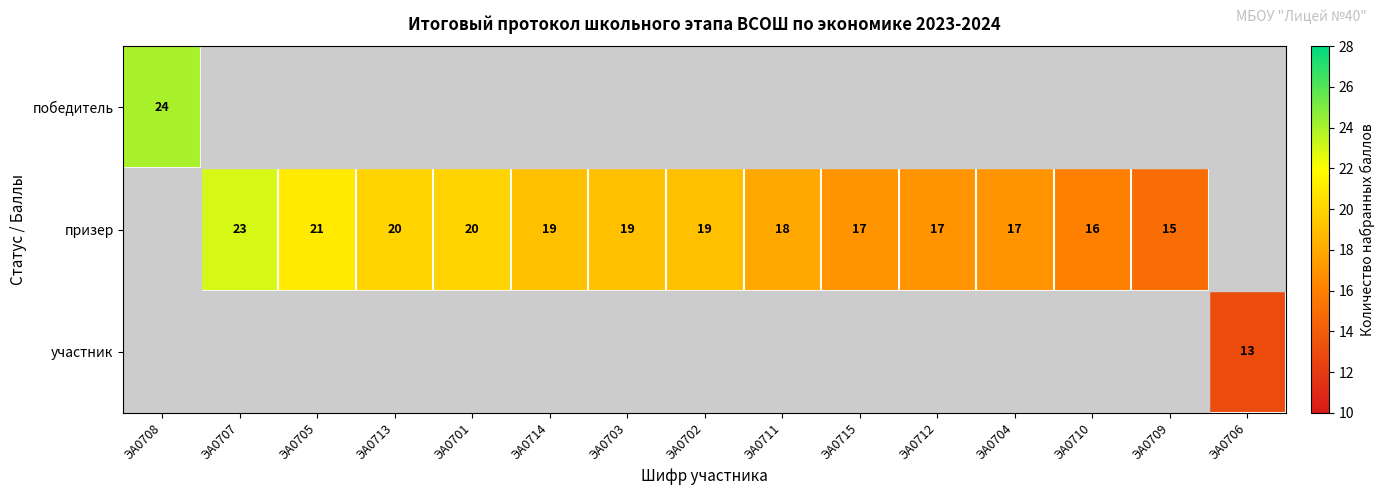

The призер series shows 11 at ЭА0707. True or false?

False